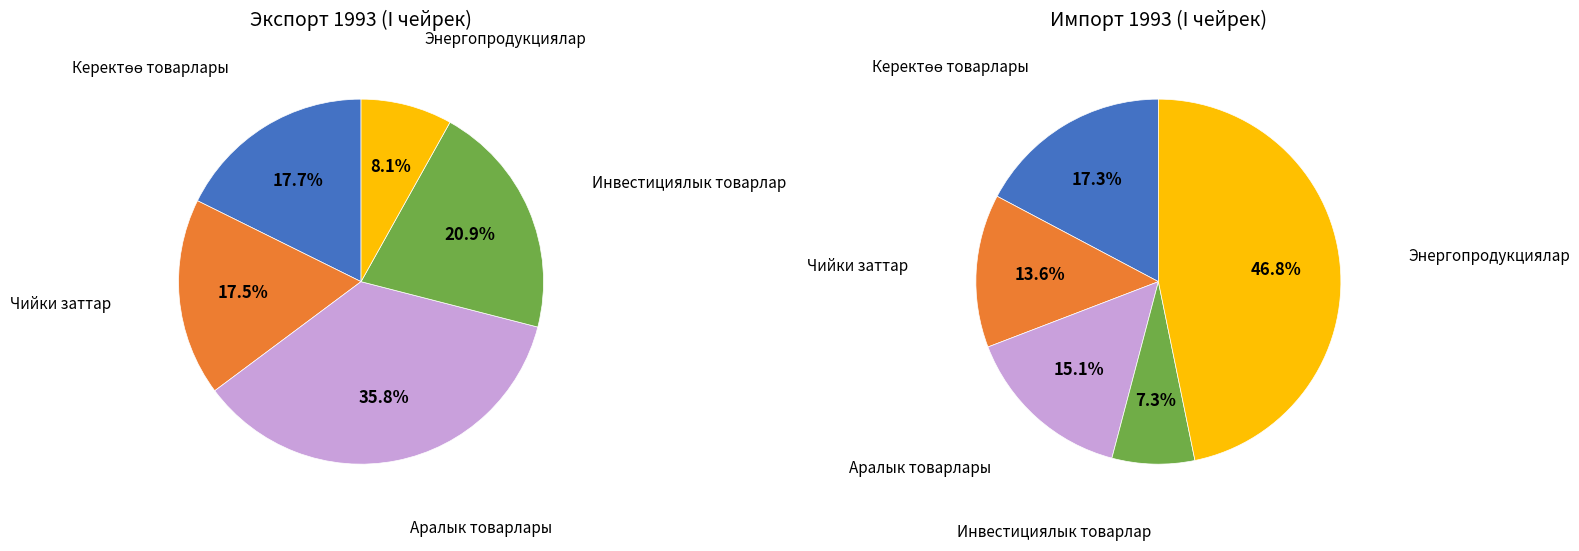

Which series changed the most between Чийки заттар and Аралык товарлары?

Экспорт